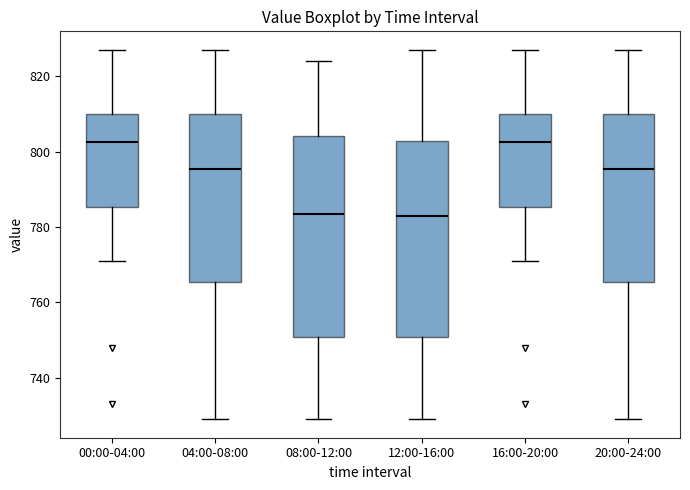

Reading left to right, transcribe this box plot: for each box, give where its median line is, the range the box spans, and where its two whiskers end, as read against the y-axis. The values are not printed on the chart, so give them approximately, as read against the axis.

00:00-04:00: median 802, box 786 to 810, whiskers 772 to 828
04:00-08:00: median 796, box 766 to 810, whiskers 730 to 828
08:00-12:00: median 784, box 750 to 804, whiskers 730 to 824
12:00-16:00: median 784, box 750 to 802, whiskers 730 to 828
16:00-20:00: median 802, box 786 to 810, whiskers 772 to 828
20:00-24:00: median 796, box 766 to 810, whiskers 730 to 828